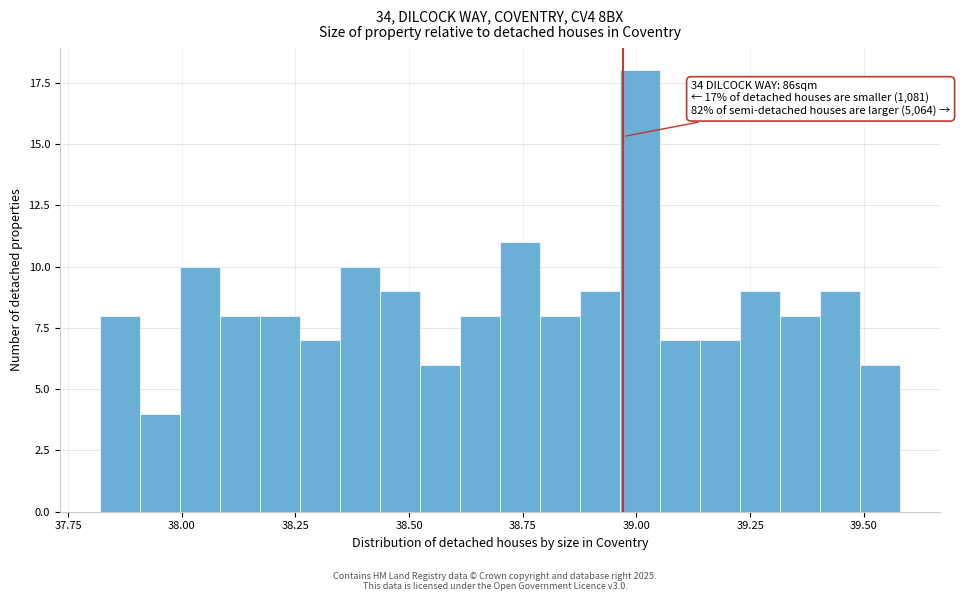

Around what value on the x-axis is the tallest bar? Give the approximate position of its centre, as read against the axis.

39.00